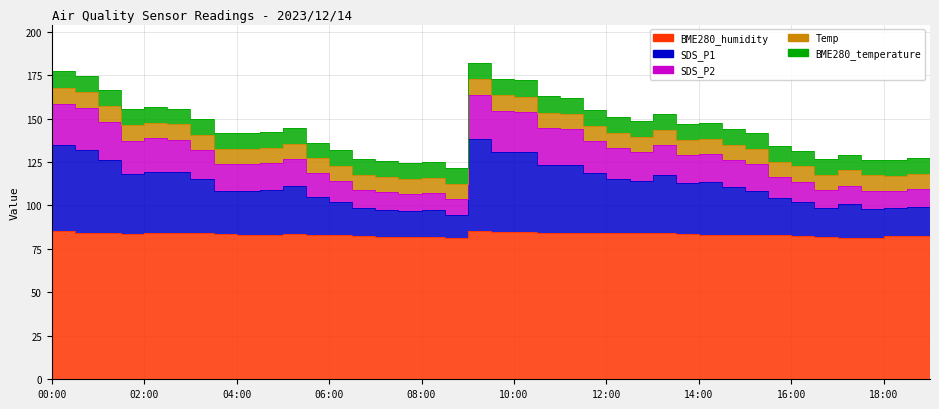

At which category is the sum across all series the highest?

09:00